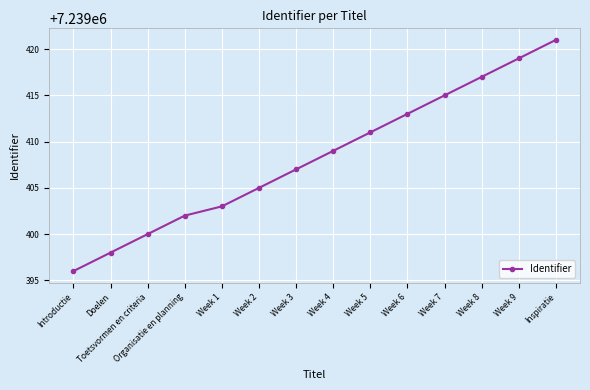

What position from the right is Week 8?

3